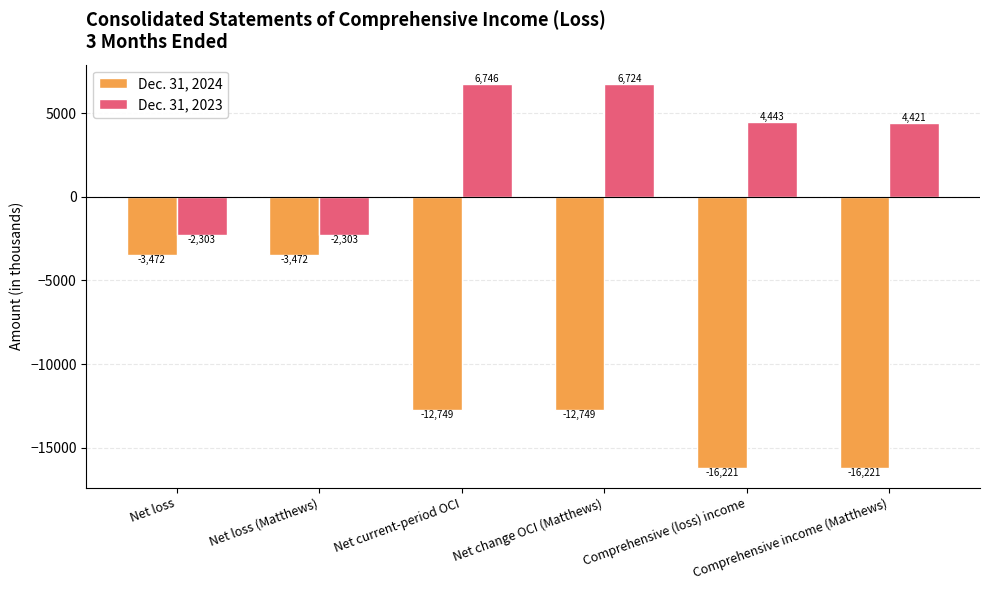

Rank the series by their average value, from highest to lowest.

Dec. 31, 2023, Dec. 31, 2024